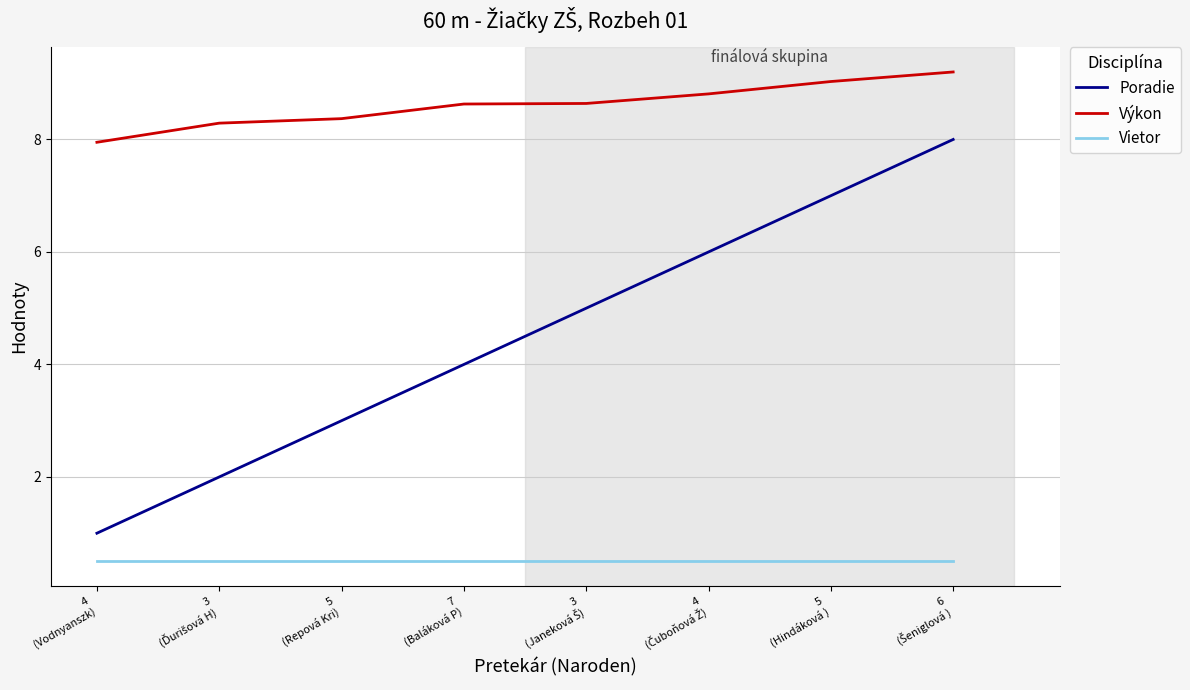

At which label does Poradie reach its minimum?

4
(Vodnyanszk)